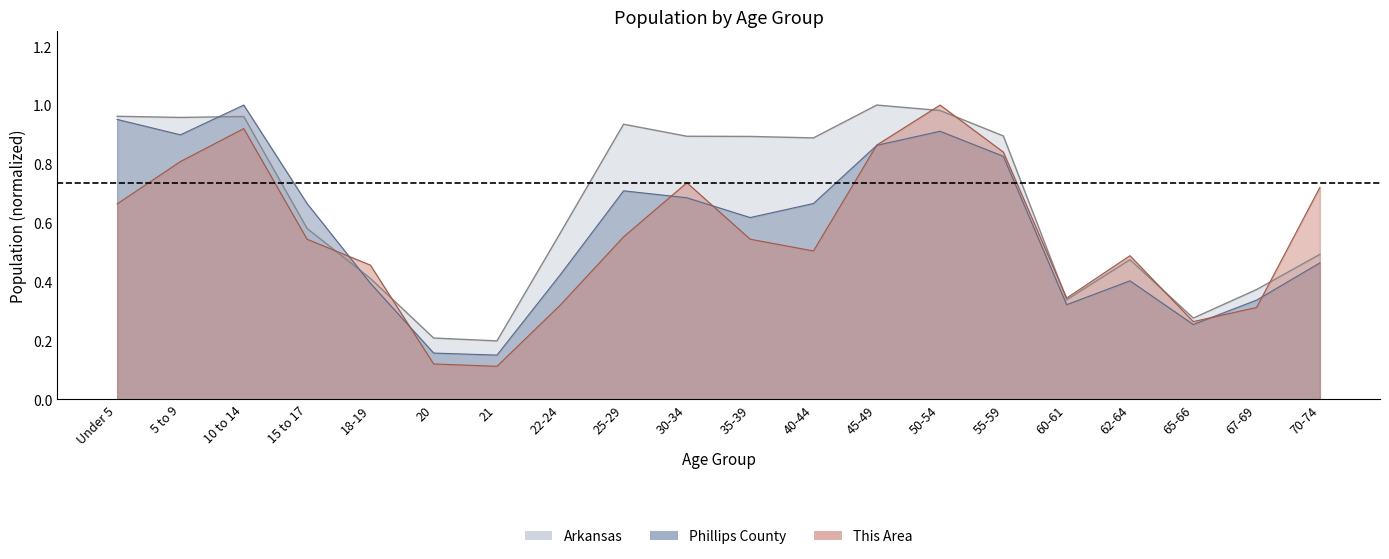

Which series has the widest spread of values?

This Area